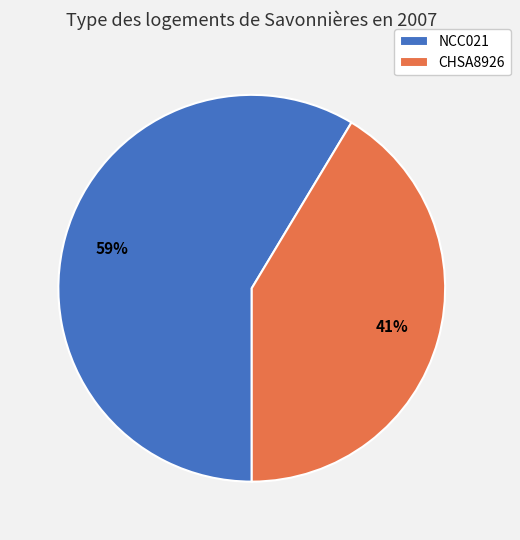

Which category has the biggest portion of the pie?

NCC021